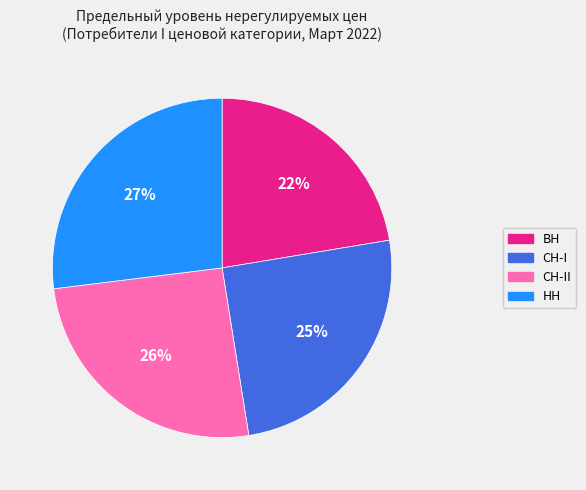

Between СН-II and ВН, which is larger?

СН-II